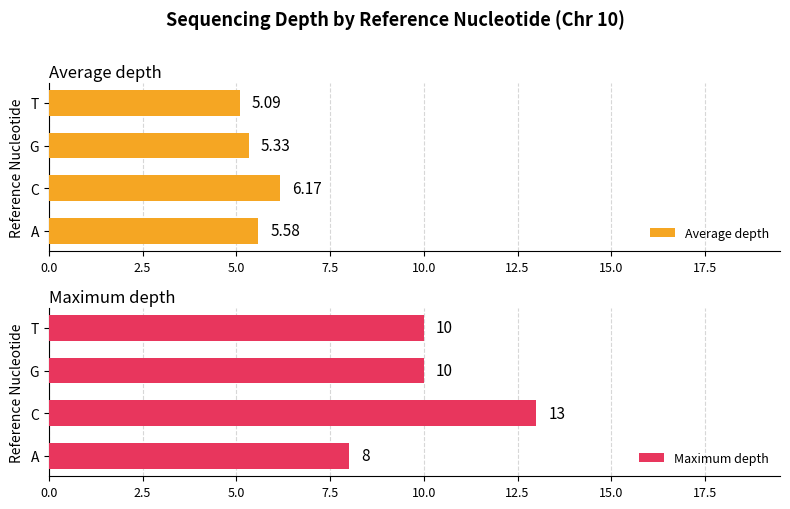

Does the chart contain any negative values?

No